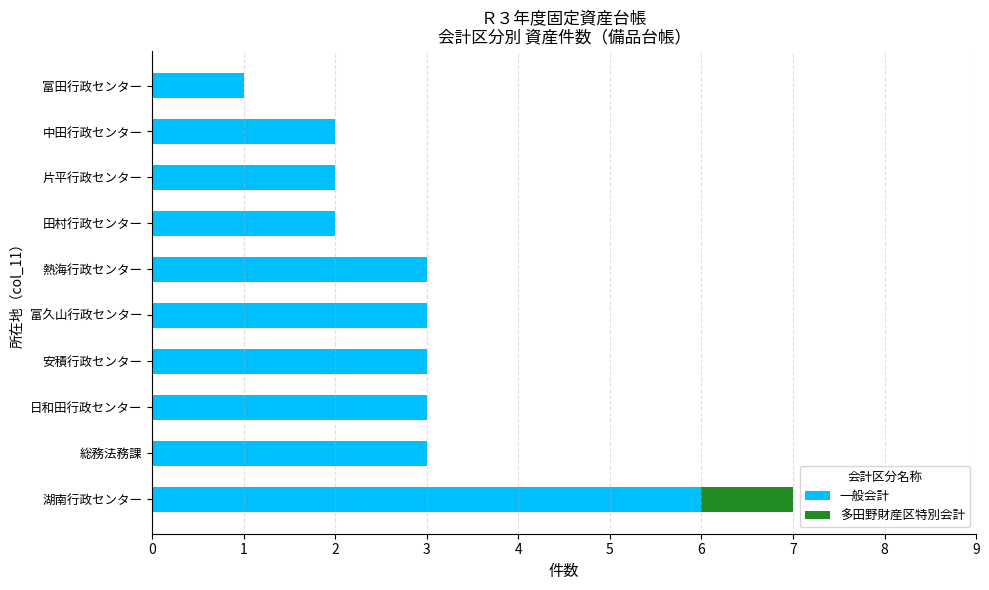

The value of 一般会計 at 湖南行政センター is 6. True or false?

True